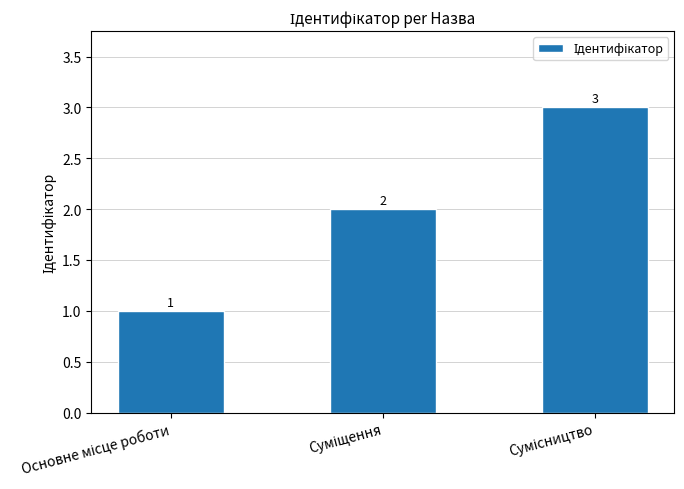

What is the average value?

2